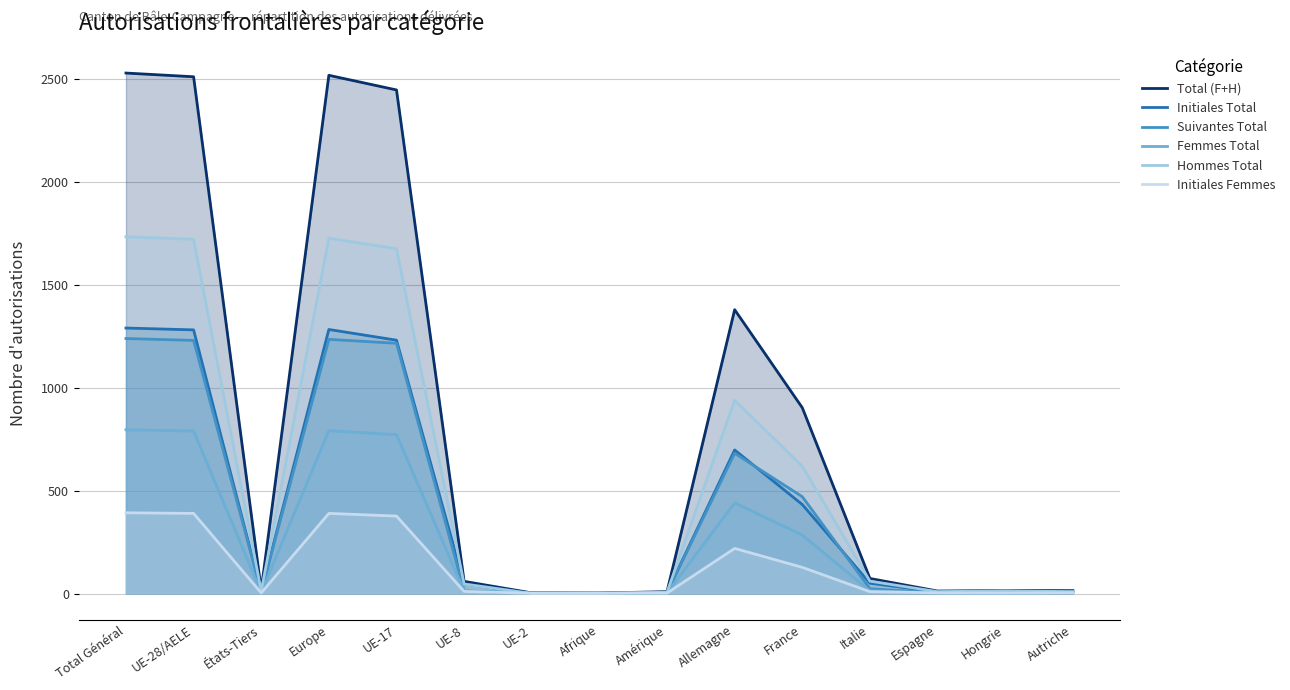

Is the value of Initiales Femmes at UE-28/AELE greater than the value of Total (F+H) at Afrique?

Yes